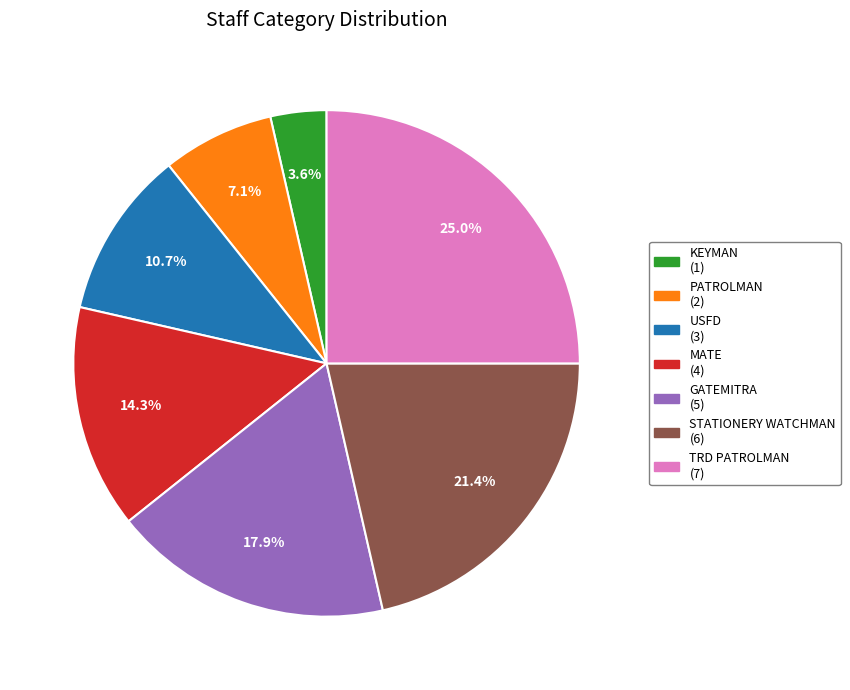

Is STATIONERY WATCHMAN the majority of the pie?

No